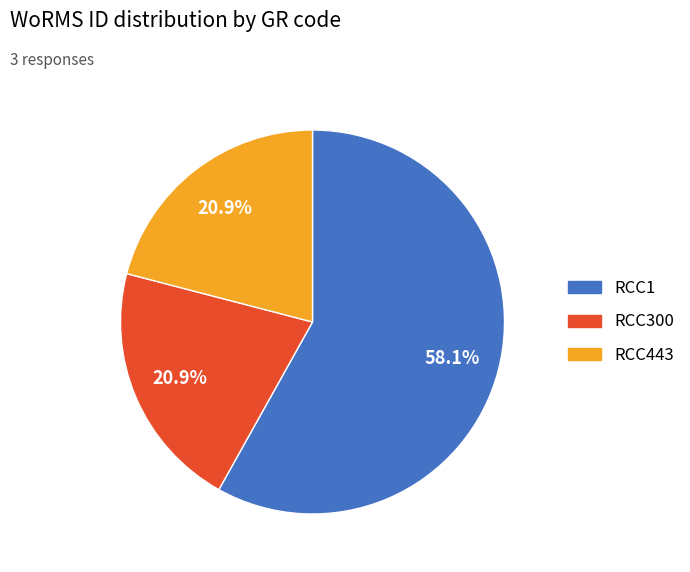

What is the largest slice in the pie chart?

RCC1